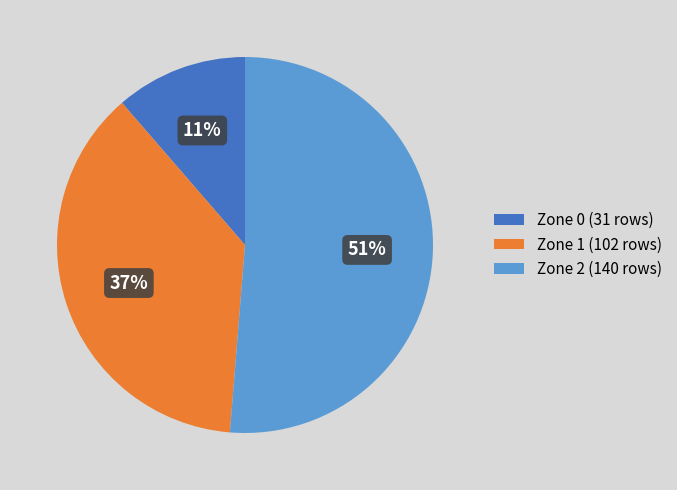

How many slices are in this pie chart?

3